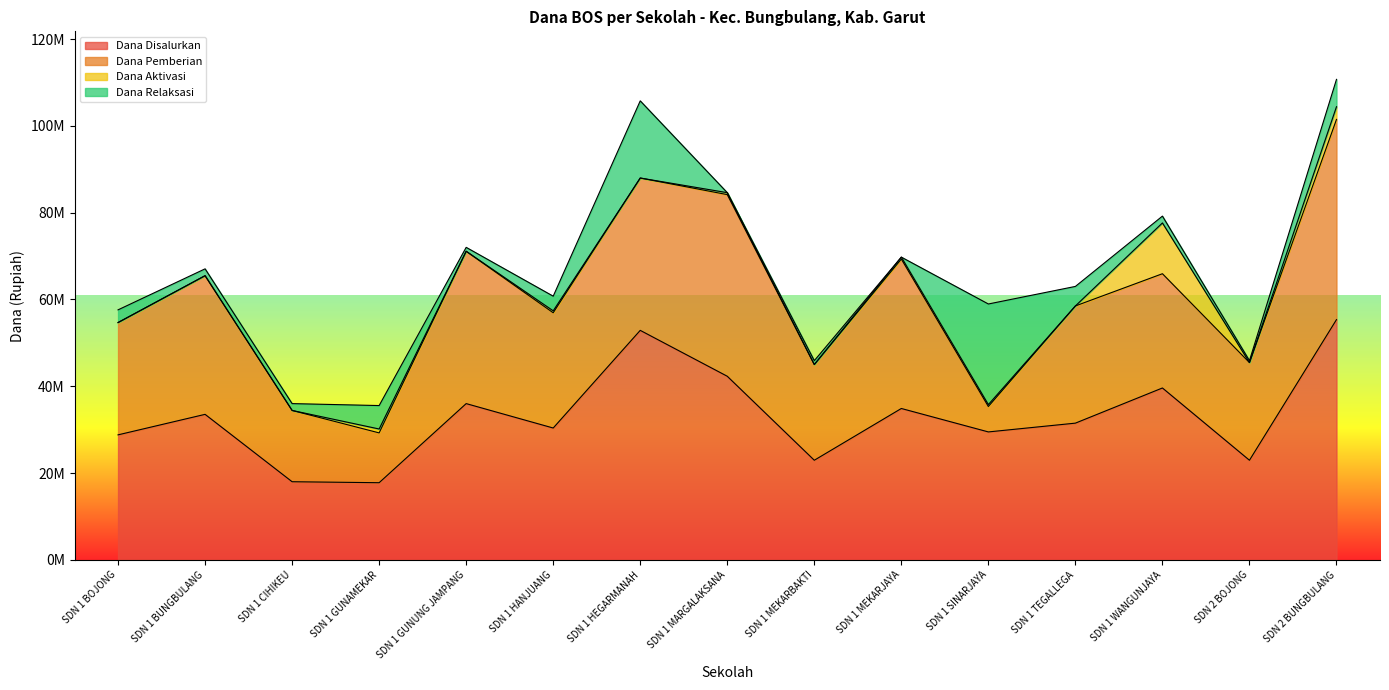

The Dana Aktivasi series shows 6295597 at SDN 1 GUNUNG JAMPANG. True or false?

False